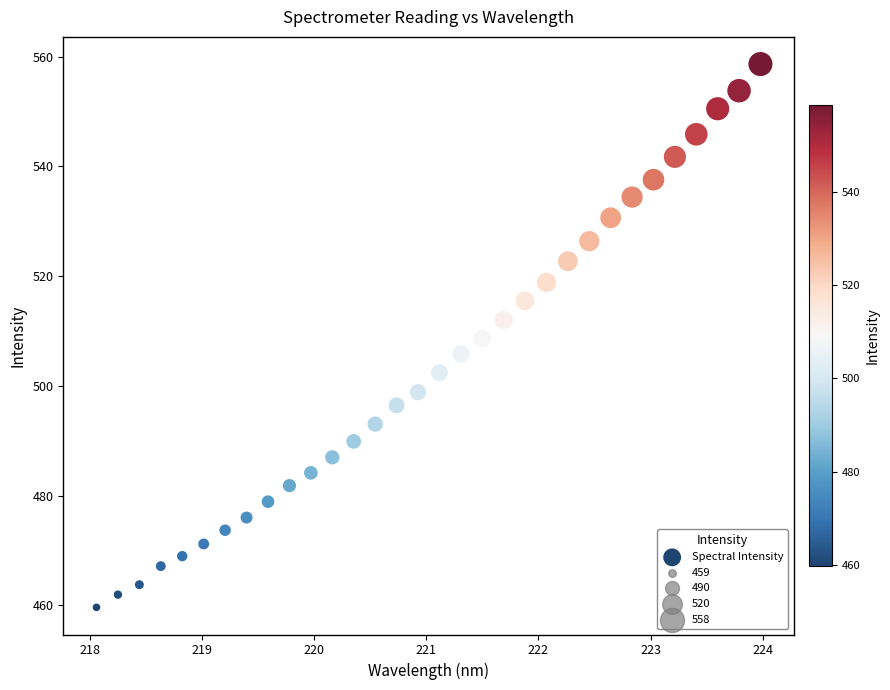

What is the range of Y values (max minus min)?

99.0